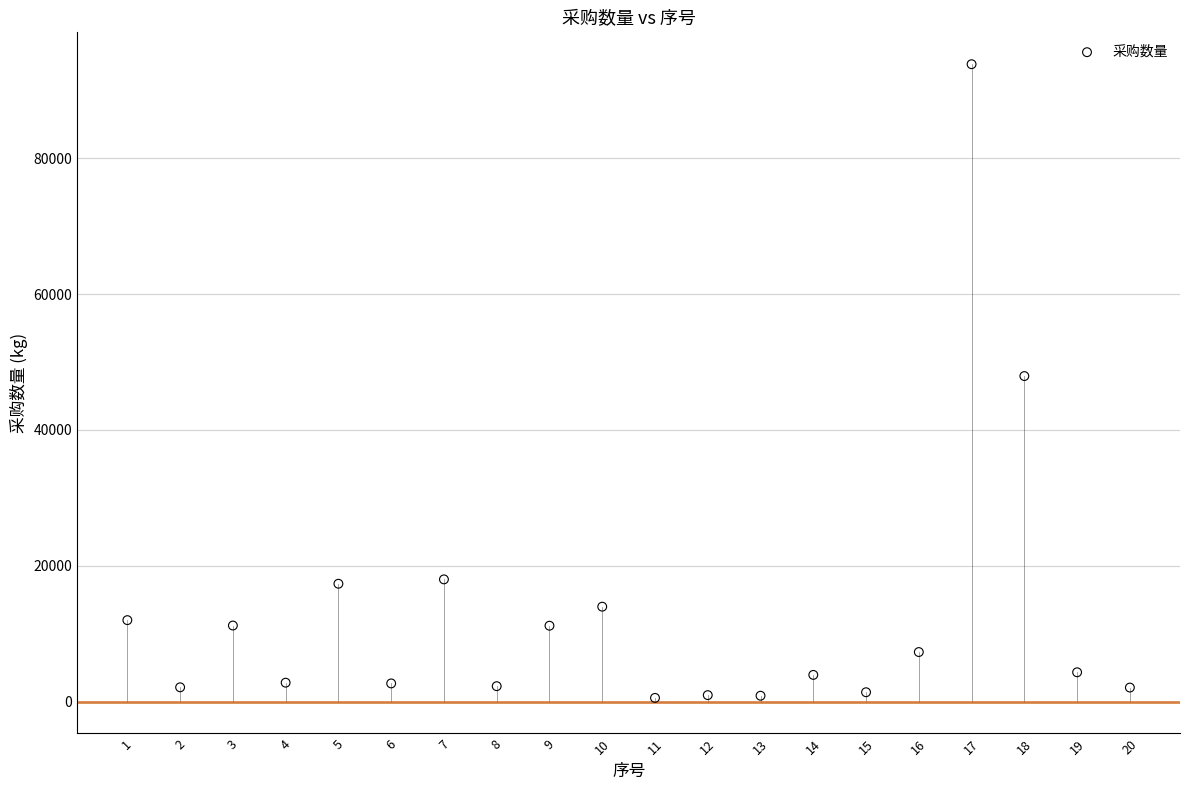

What is the range of Y values (max minus min)?

93311